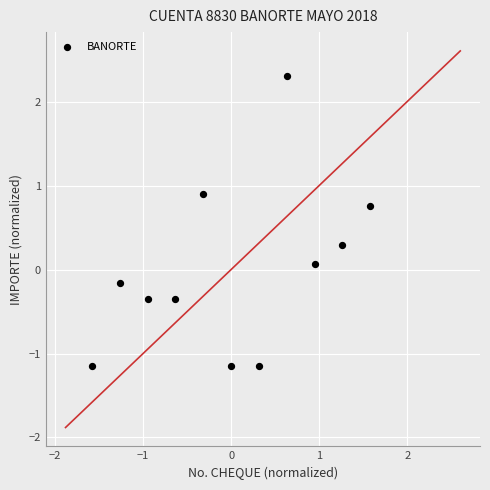

What is the range of X values (max minus min)?

3.2